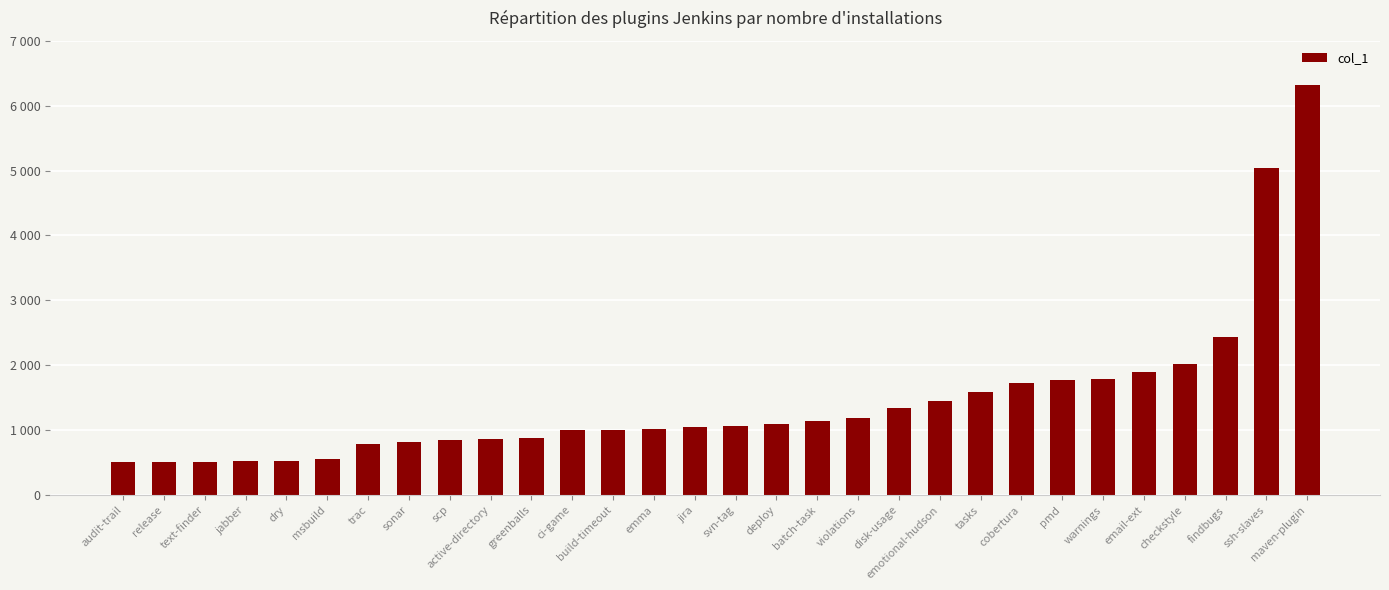

What is the change in value from emma to emotional-hudson?

+428